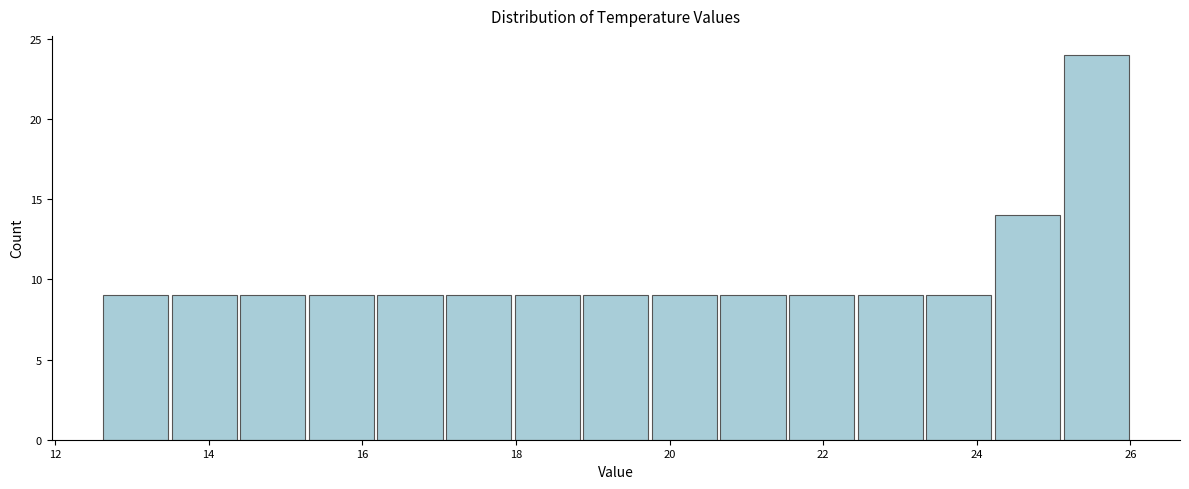

Reading left to right, transcribe this chart: for each bar, give the range it covers on the x-axis and its height. Neither the bar edges nor the heights are printed on the chart, so give them approximately, as read against the axes.

12.6 to 13.4: 9
13.4 to 14.4: 9
14.4 to 15.2: 9
15.2 to 16.2: 9
16.2 to 17.0: 9
17.0 to 18.0: 9
18.0 to 18.8: 9
18.8 to 19.8: 9
19.8 to 20.6: 9
20.6 to 21.6: 9
21.6 to 22.4: 9
22.4 to 23.4: 9
23.4 to 24.2: 9
24.2 to 25.2: 14
25.2 to 26.0: 24